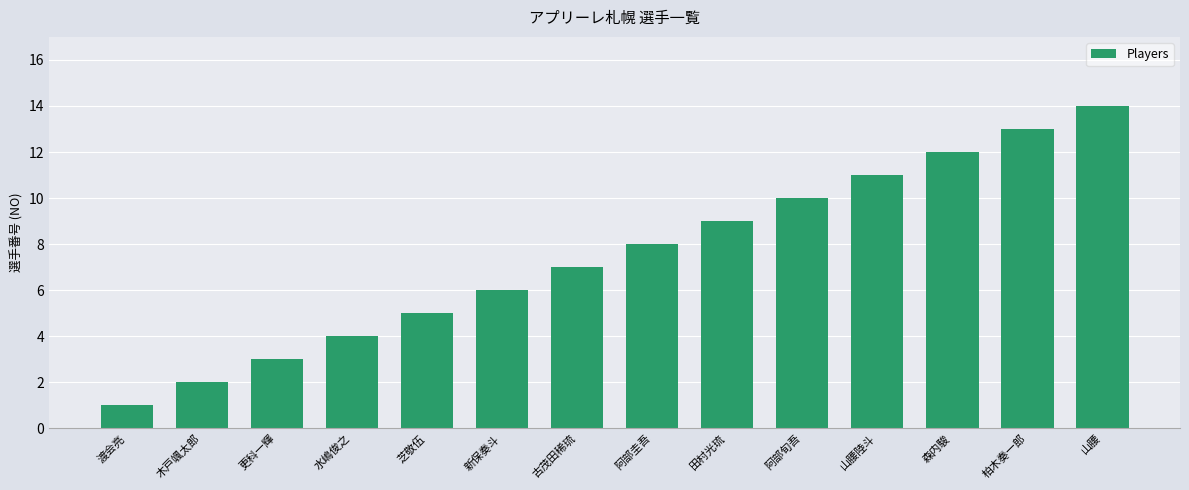

What value does the data have at 柏木奏一郎?

13